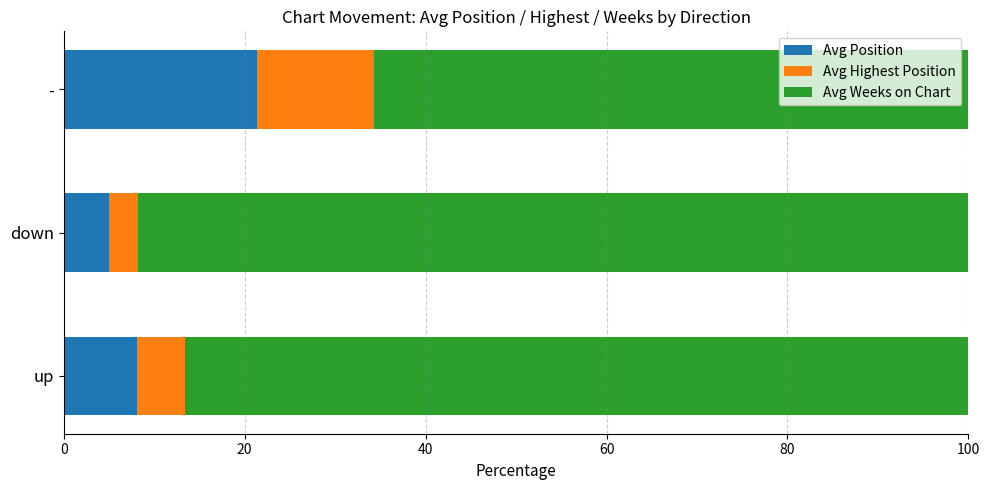

What is the average value of the Avg Position series?

11.5